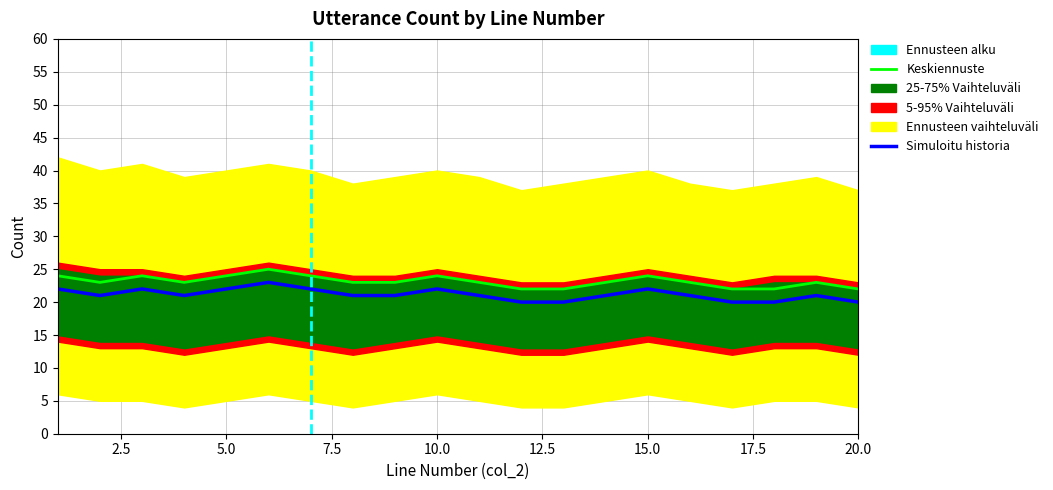

What is the difference between the maximum and minimum values in the 25-75% Vaihteluväli low series?

2